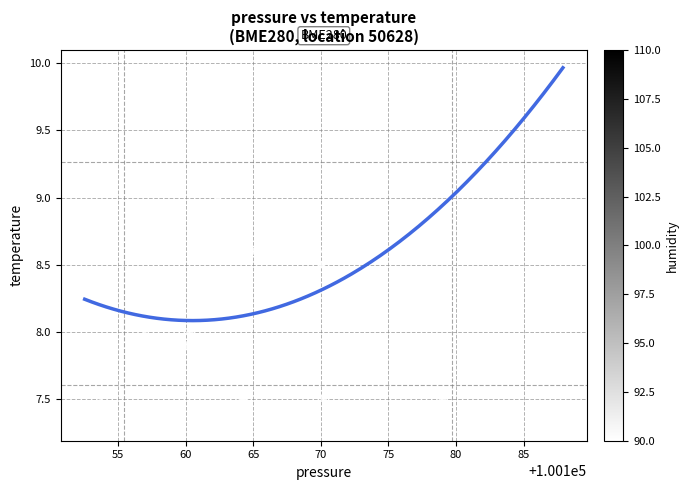

What is the range of Y values (max minus min)?

2.6